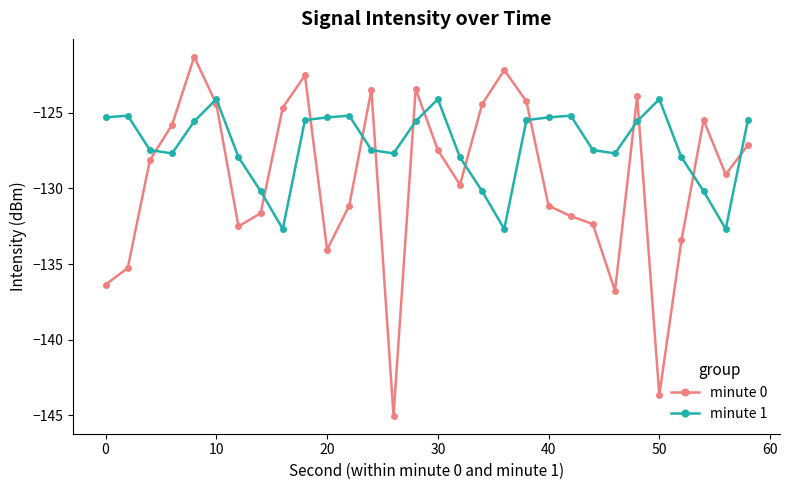

Is this an area chart (filled region under the line)?

No